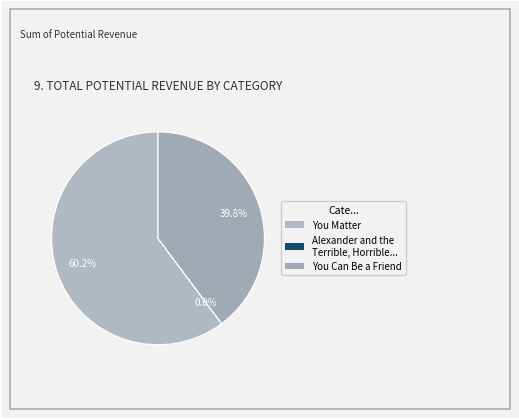

Is it true that You Can Be a Friend is 34% of the pie?

False